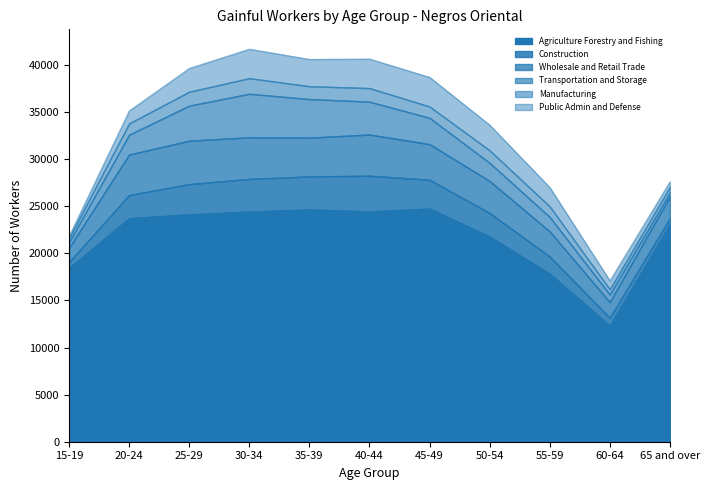

Is it true that Manufacturing equals 2351 at 25-29?

False